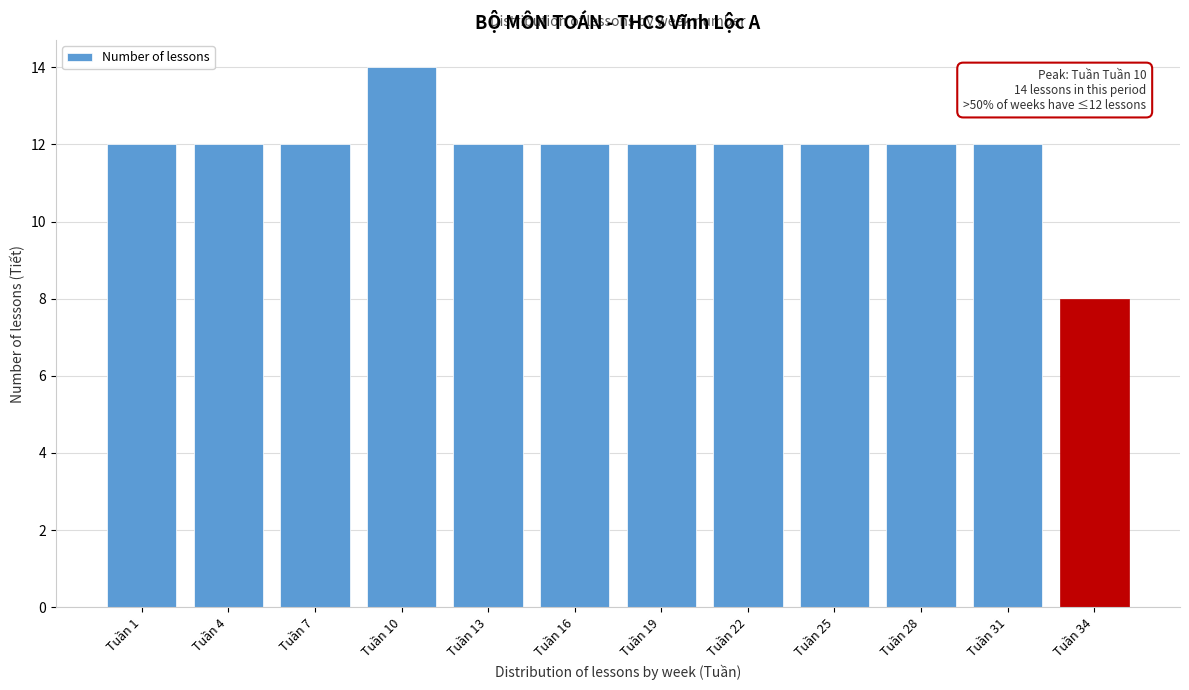

Reading right to left, what are all the values shown in this chart?

8	12	12	12	12	12	12	12	14	12	12	12